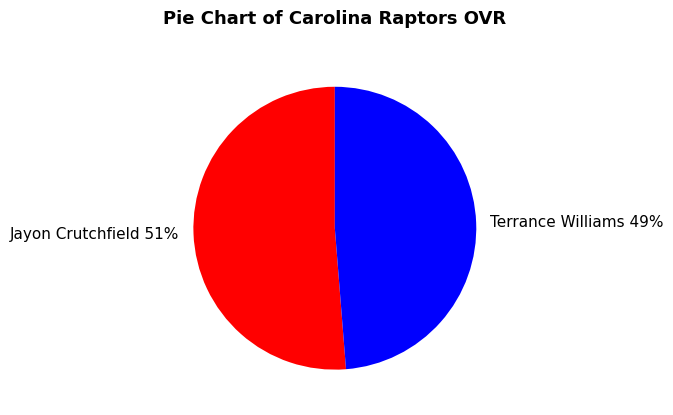

Rank the categories by value from lowest to highest.

Terrance Williams, Jayon Crutchfield